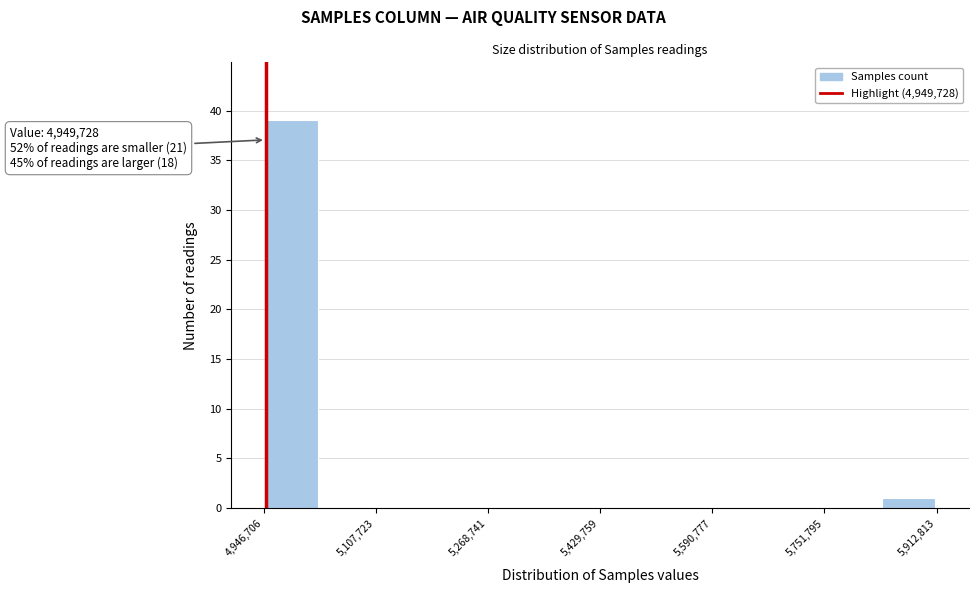

Over which range of the x-axis is the bar tallest?

4940000 to 5020000